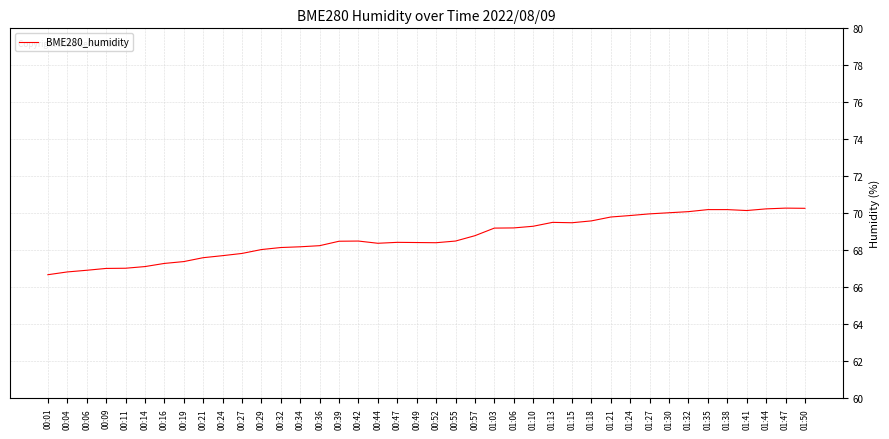

What is the difference between the values at 00:11 and 00:32?

1.1